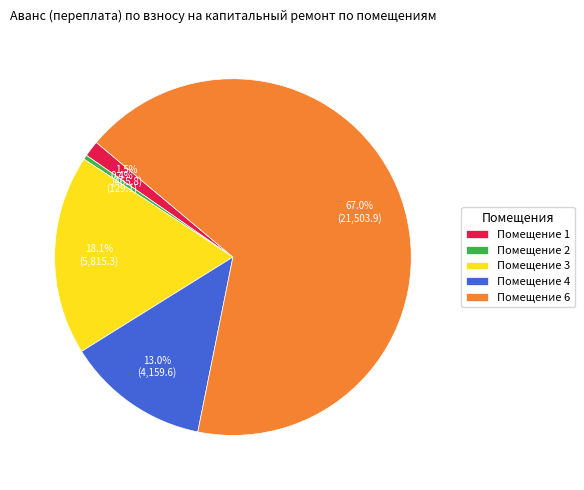

To the nearest percent, what is the average slice percentage?

20%